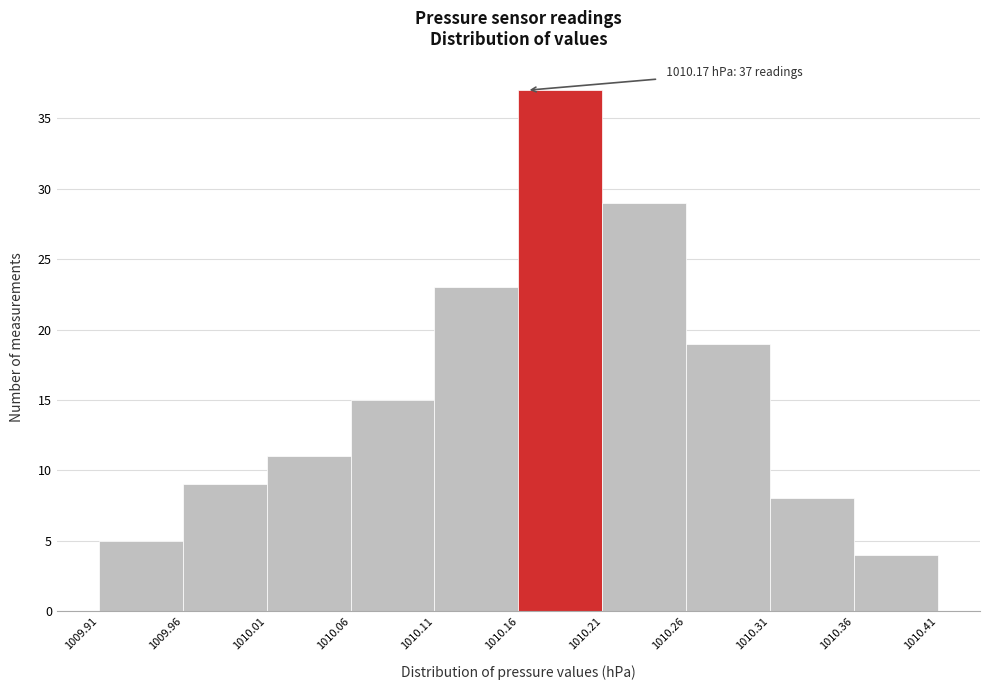

Which range on the x-axis has the tallest bar?

1010.16 to 1010.21